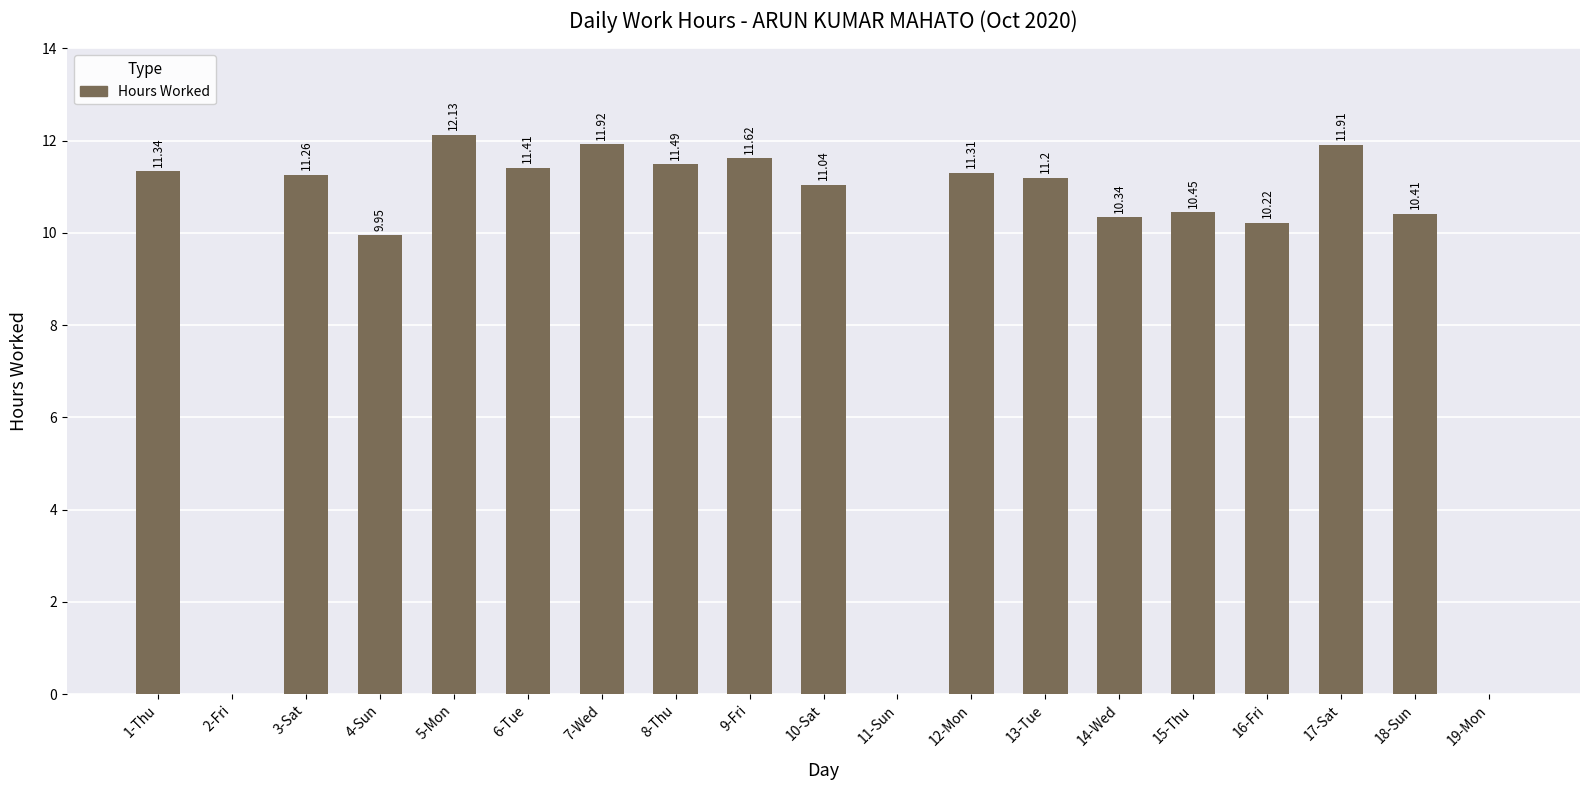

What is the difference between the values at 10-Sat and 2-Fri?

11.0